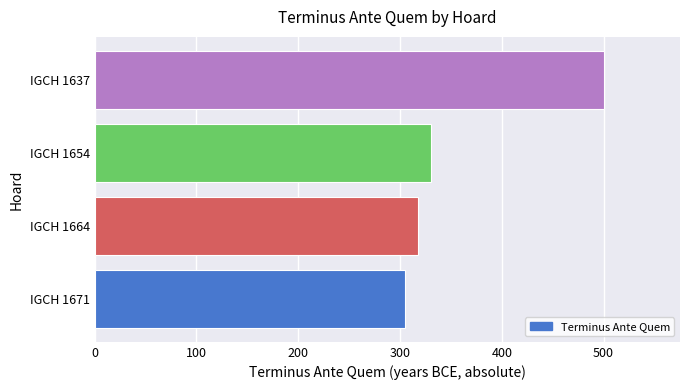

Reading bottom to top, what are all the values shown in this chart?

IGCH 1671=305	IGCH 1664=318	IGCH 1654=330	IGCH 1637=500